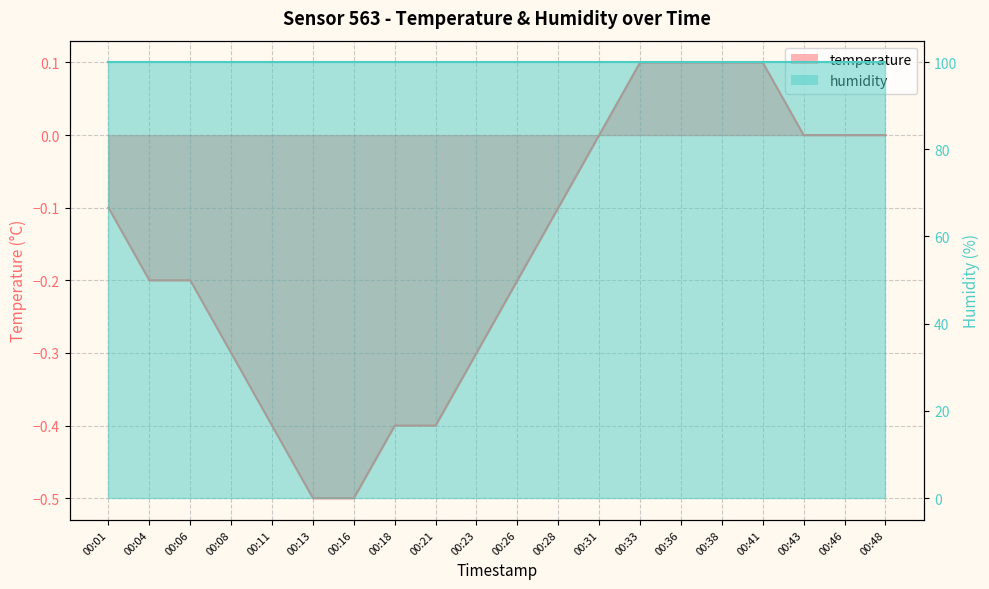

Reading left to right, list all the values displayed in this chart.

00:01=-0.1	00:04=-0.2	00:06=-0.2	00:08=-0.3	00:11=-0.4	00:13=-0.5	00:16=-0.5	00:18=-0.4	00:21=-0.4	00:23=-0.3	00:26=-0.2	00:28=-0.1	00:31=0.0	00:33=0.1	00:36=0.1	00:38=0.1	00:41=0.1	00:43=0.0	00:46=0.0	00:48=0.0